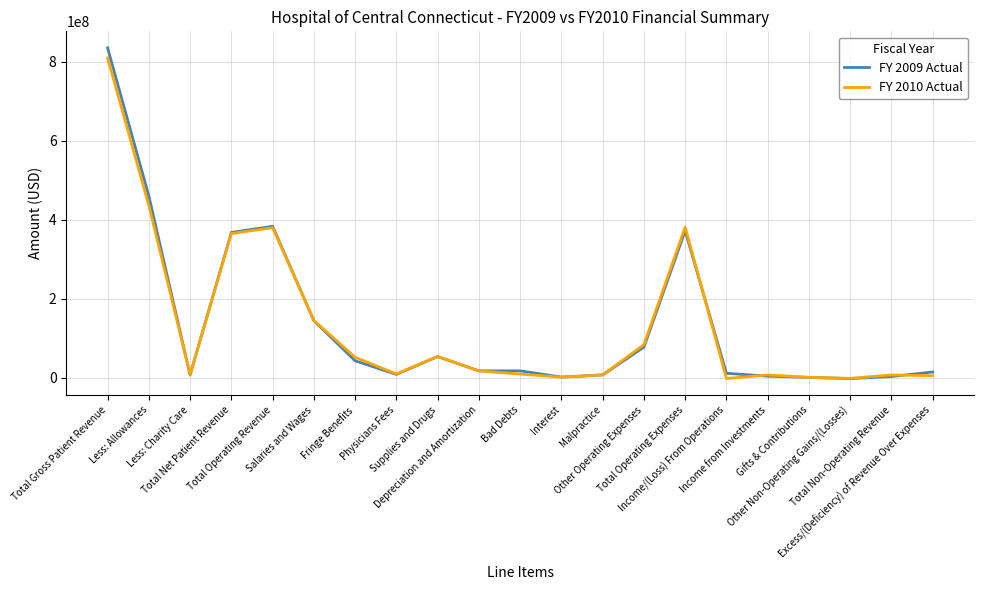

At which category does the chart reach its peak across all series?

Total Gross Patient Revenue